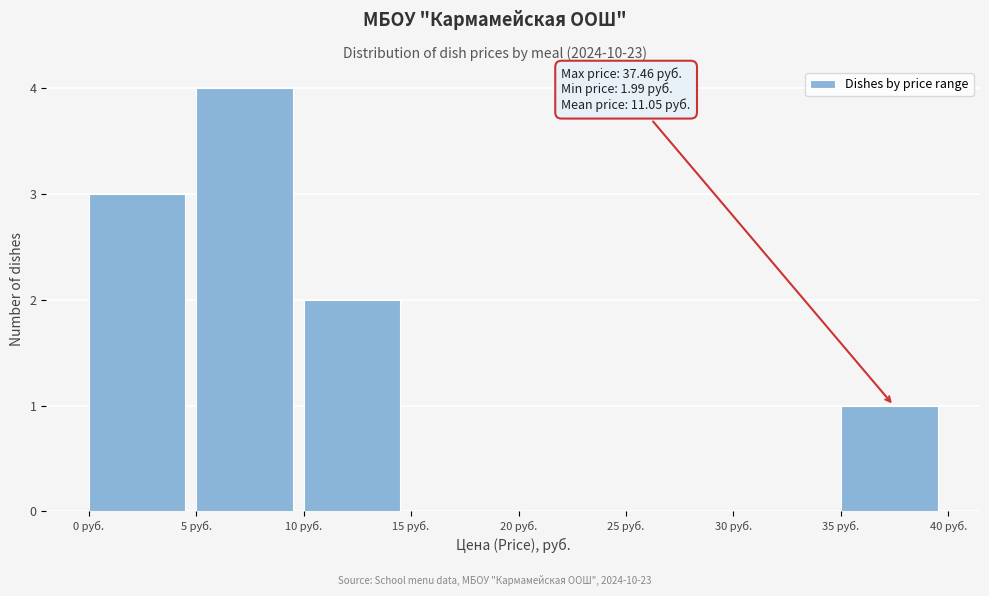

Which range on the x-axis has the tallest bar?

5 to 10